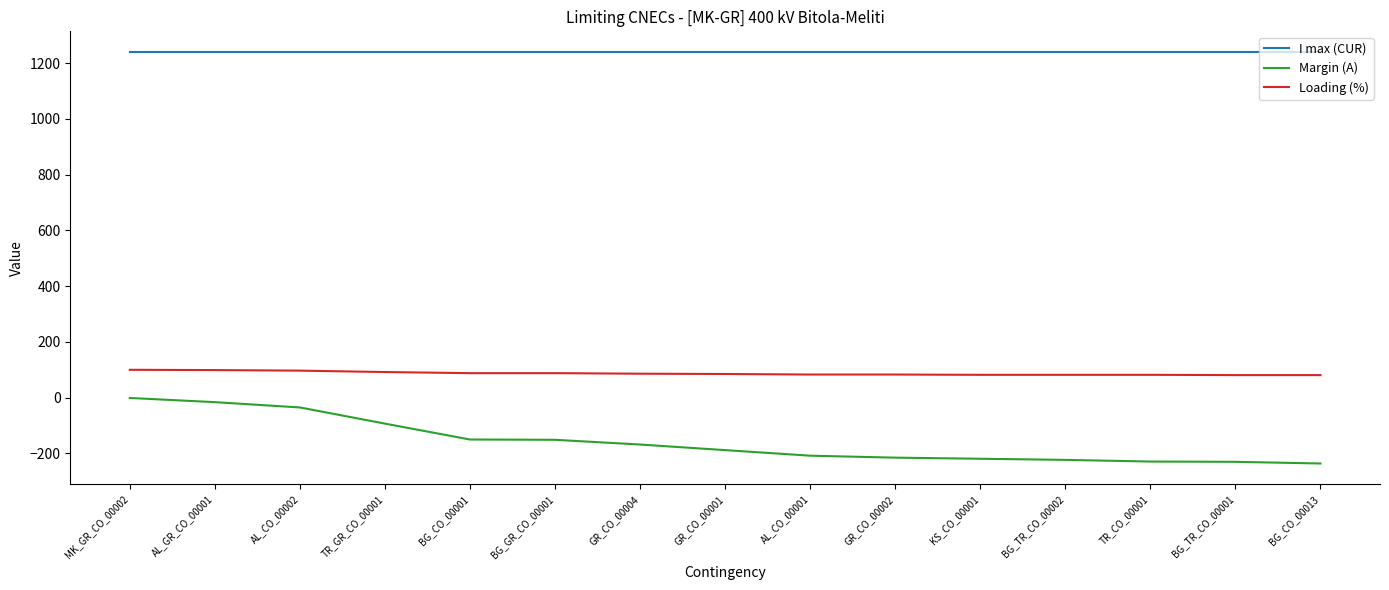

What is the total value across all series at BG_CO_00001?

1178